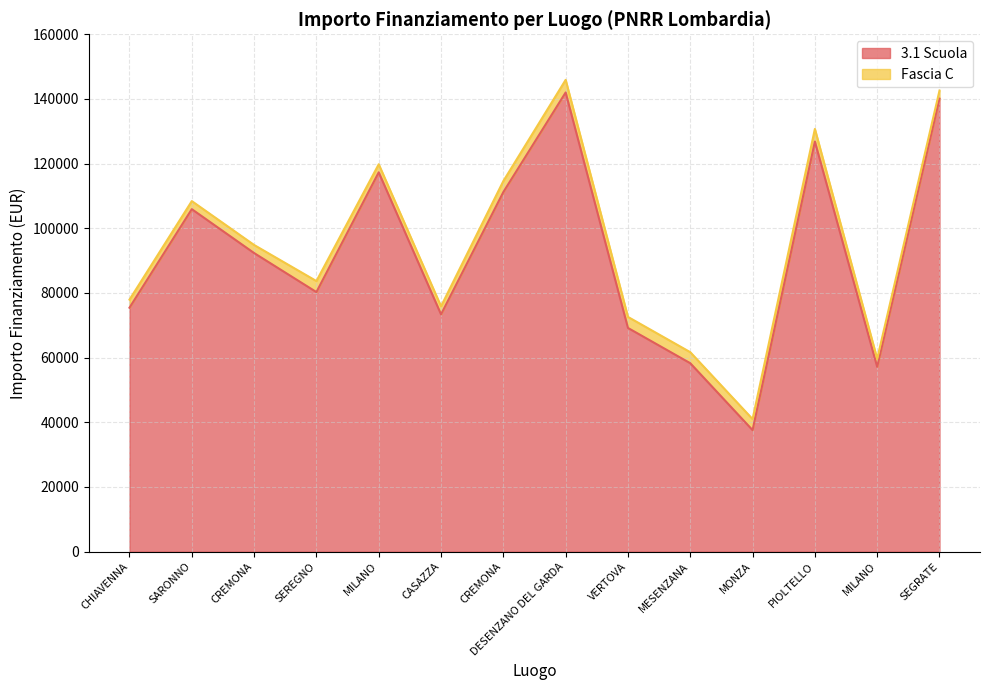

What is the difference between the maximum and minimum values?

104426.7